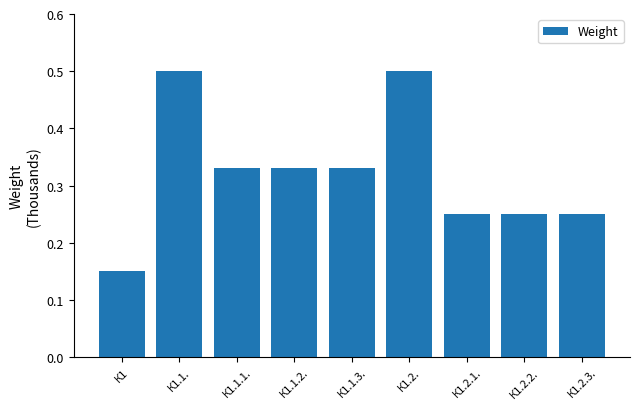

What is the greatest value displayed?

0.5